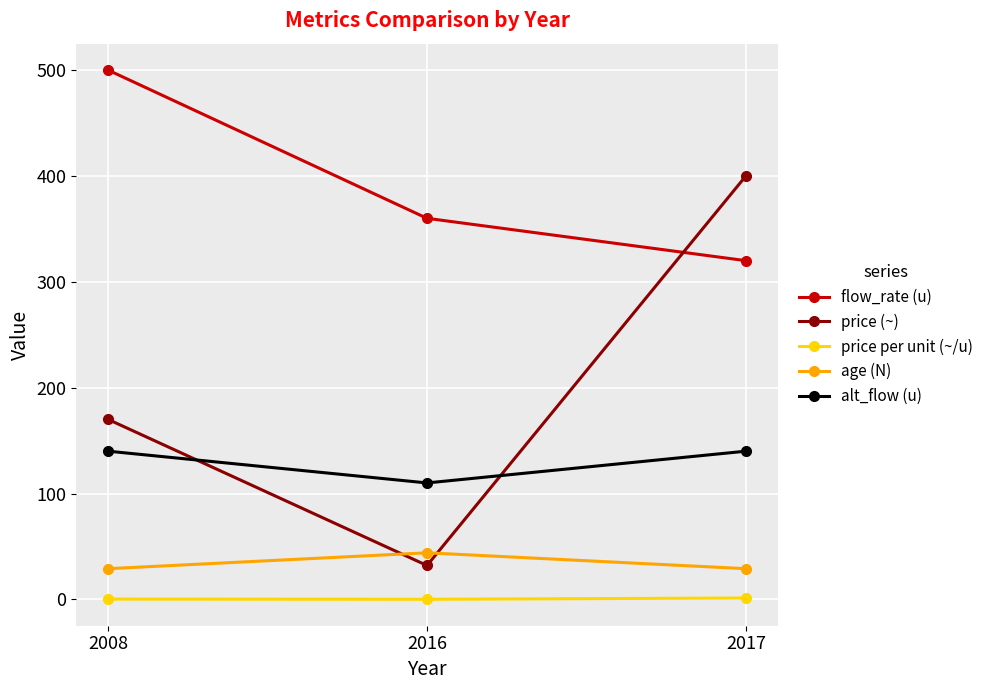

What is the difference between the highest and lowest values at 2008?

499.7